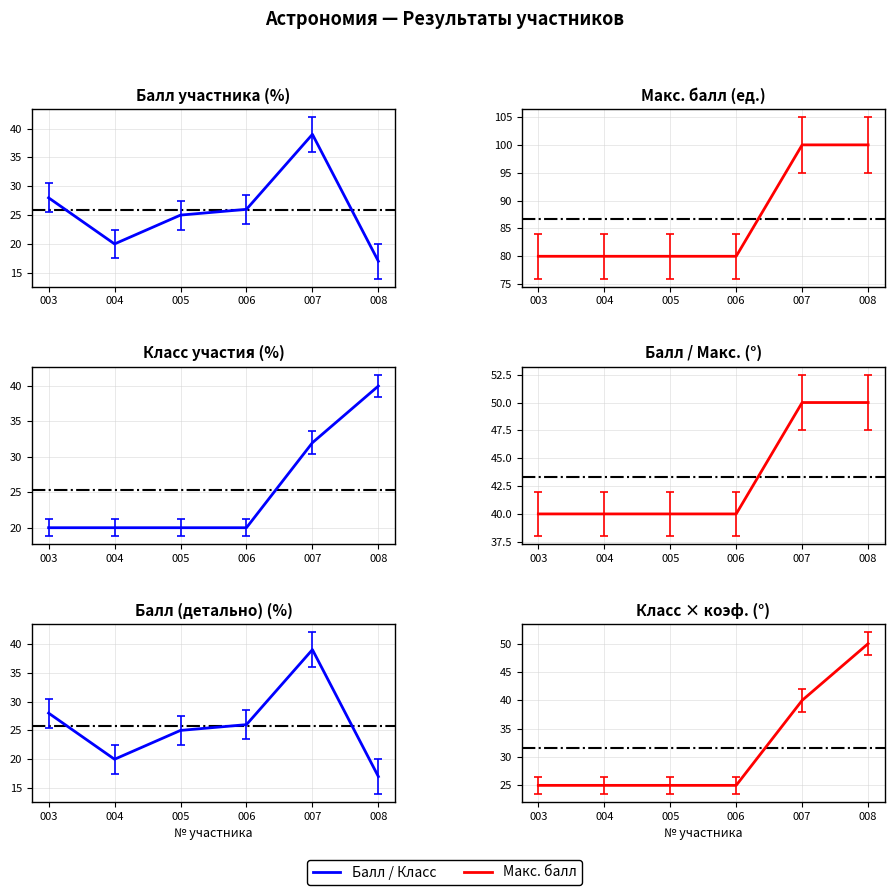

What is the difference between the maximum and minimum values in the Класс series?

20